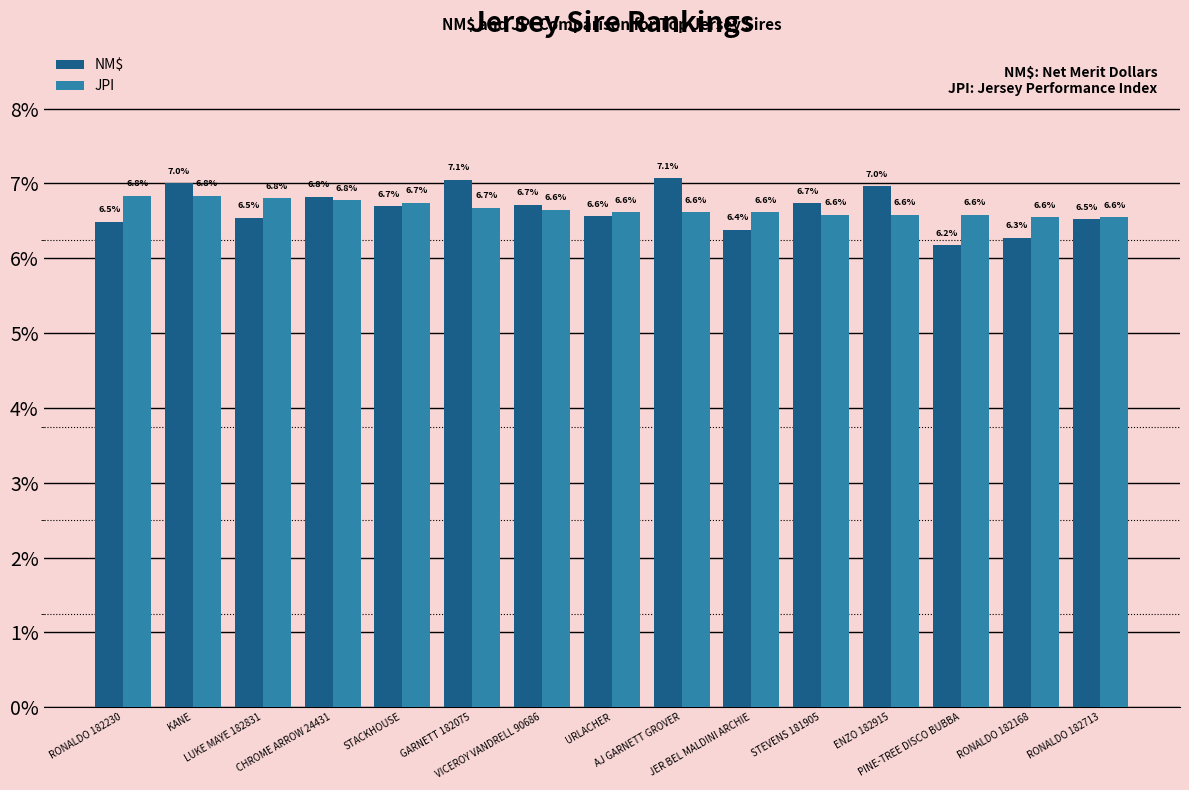

What is the total value across all series at RONALDO 182713?

13.1